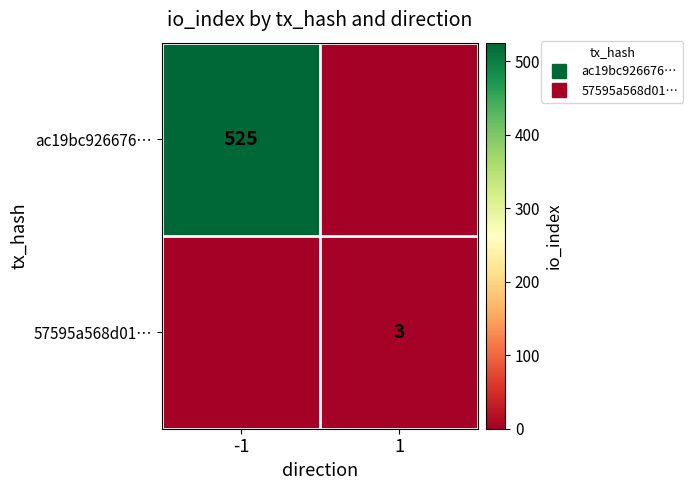

Is it true that ac19bc926676… equals 285 at 1?

False